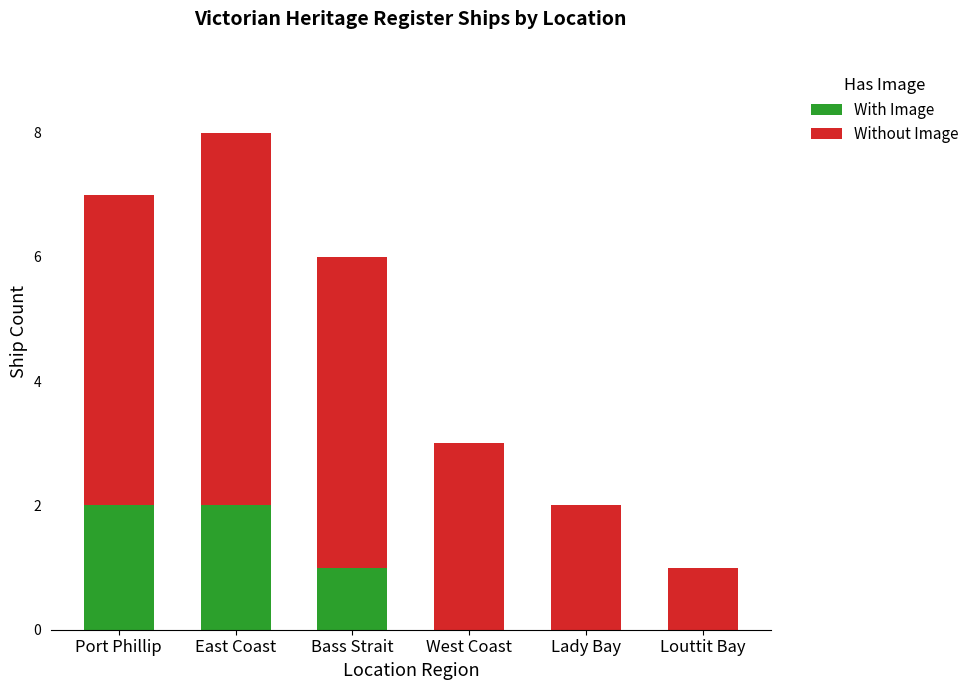

At which category is the sum across all series the highest?

East Coast